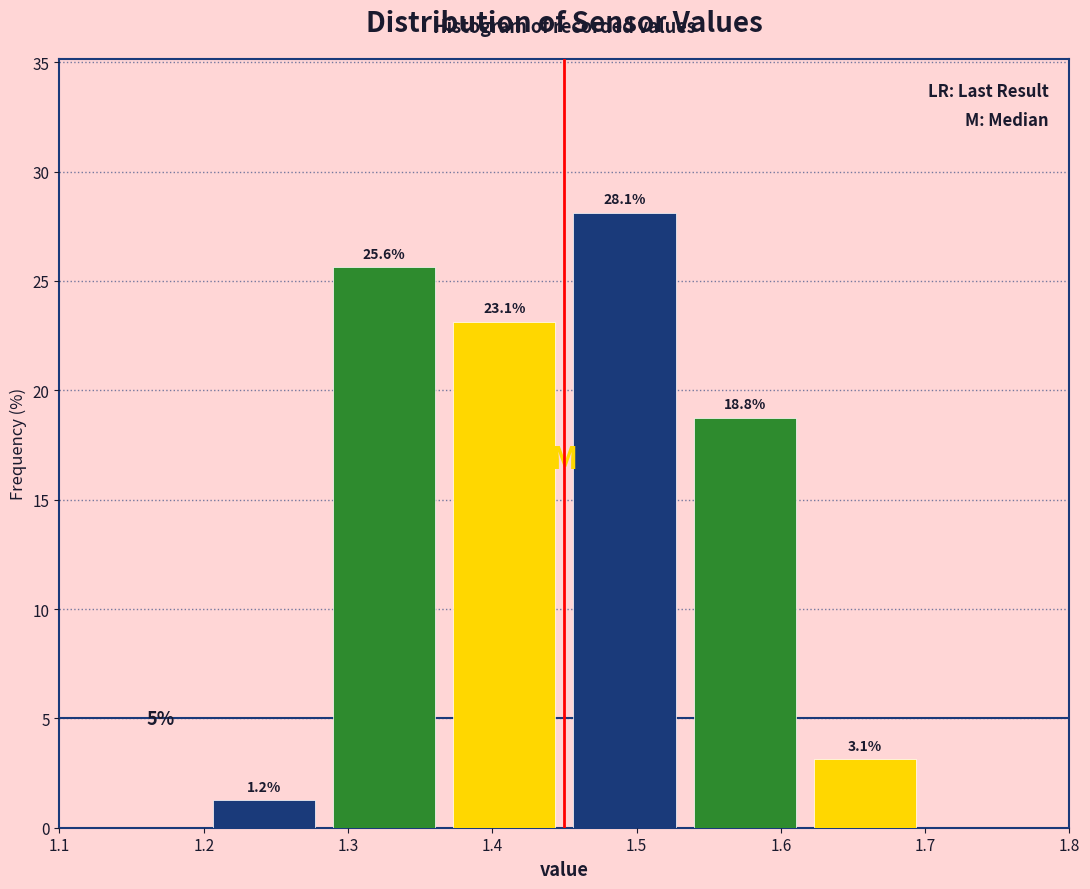

Reading left to right, list every bar in this chart as the range it spans on the x-axis followed by its height. The bar edges are not printed on the chart, so give them approximately, as read against the axis.

1.20 to 1.28: 1.2
1.28 to 1.37: 25.6
1.37 to 1.45: 23.1
1.45 to 1.53: 28.1
1.53 to 1.62: 18.8
1.62 to 1.70: 3.1